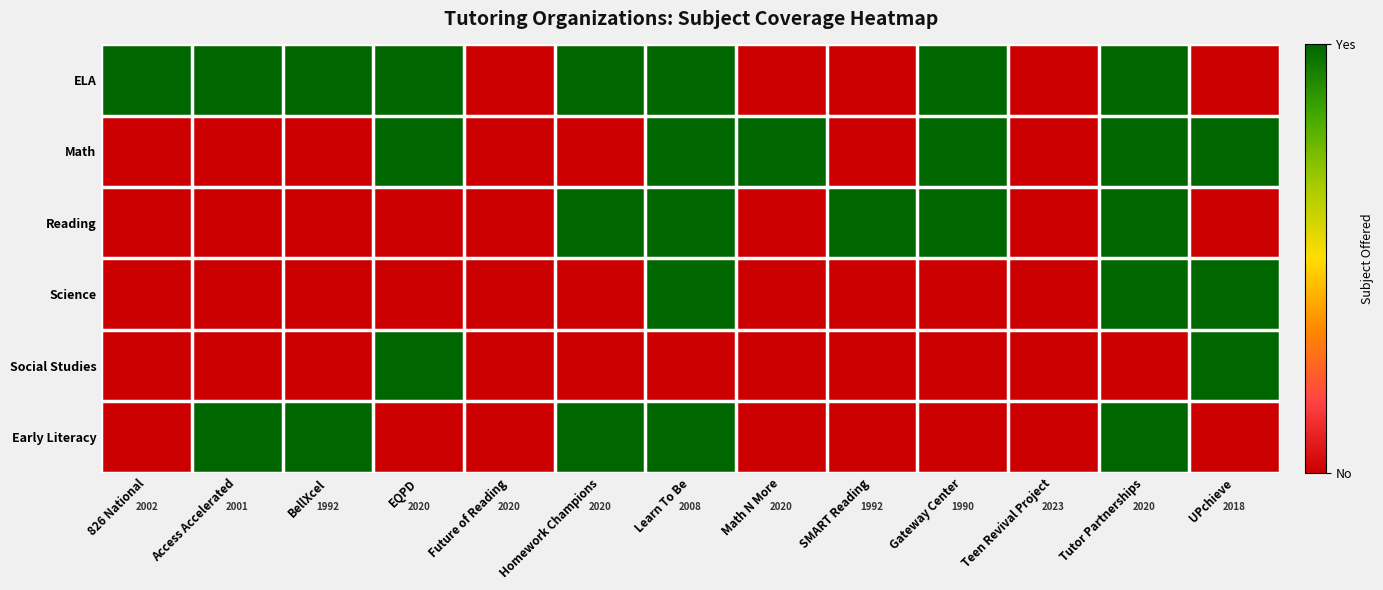

The Math series shows 0 at Math N More. True or false?

False